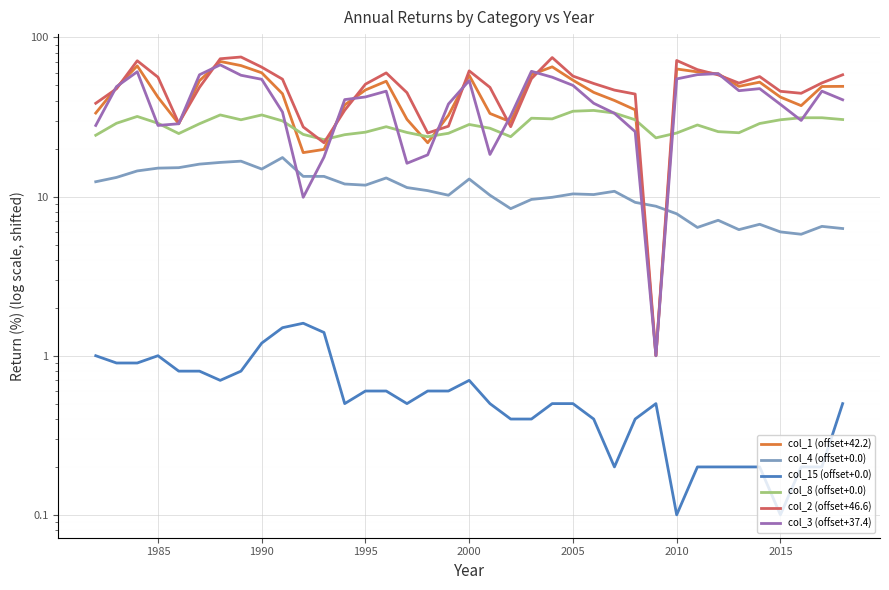

What is the smallest value displayed?

0.1